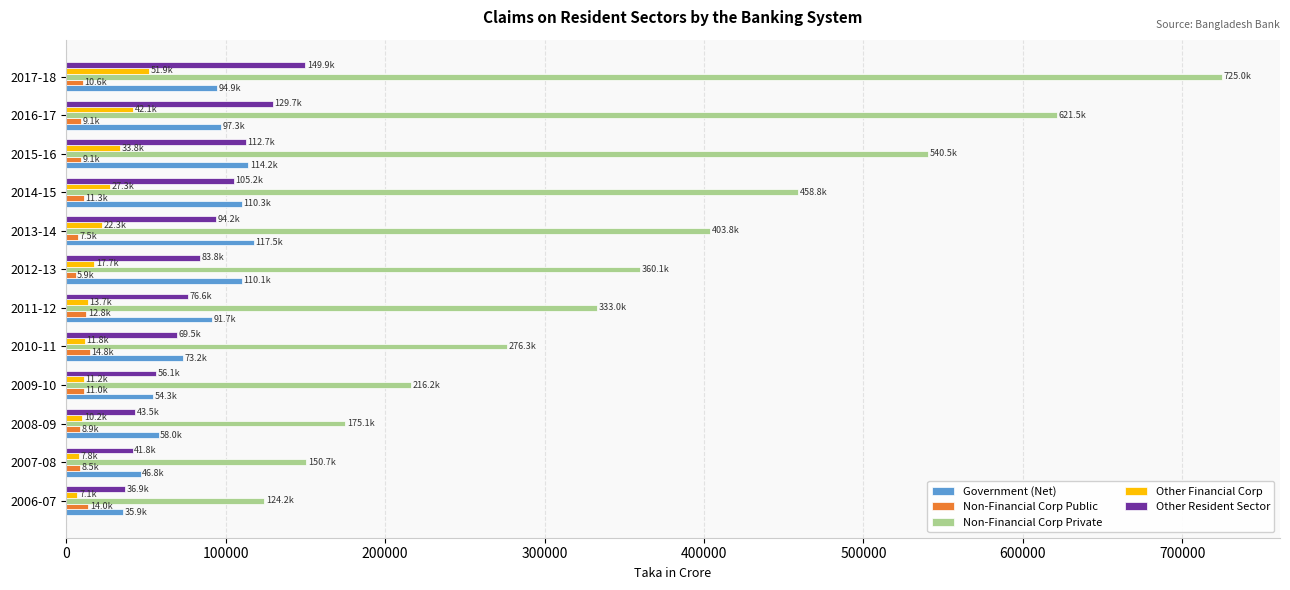

What is the difference between the second highest and second lowest values in the Non-Financial Corp Private series?

470842.9